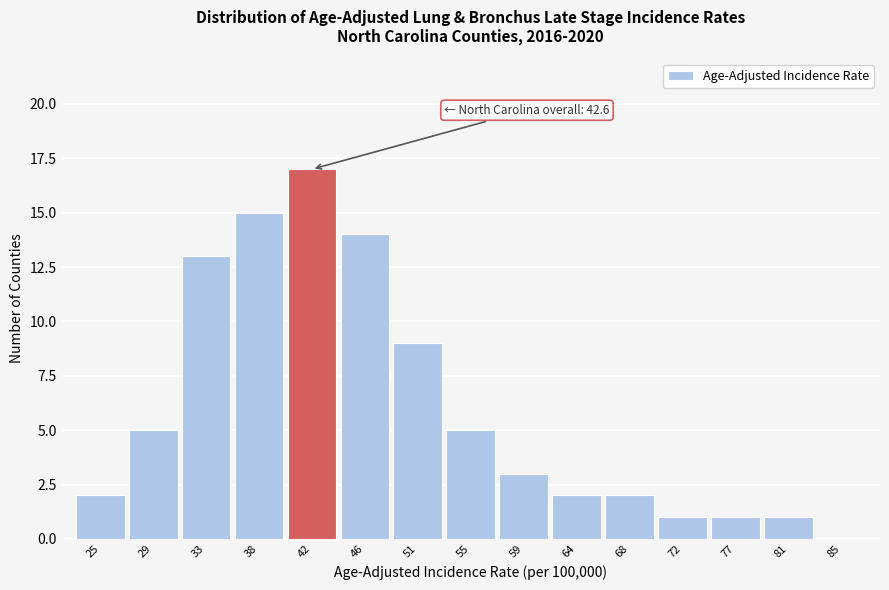

Reading right to left, what are all the values shown in this chart?

85=0	81=1	77=1	72=1	68=2	64=2	59=3	55=5	51=9	46=14	42=17	38=15	33=13	29=5	25=2